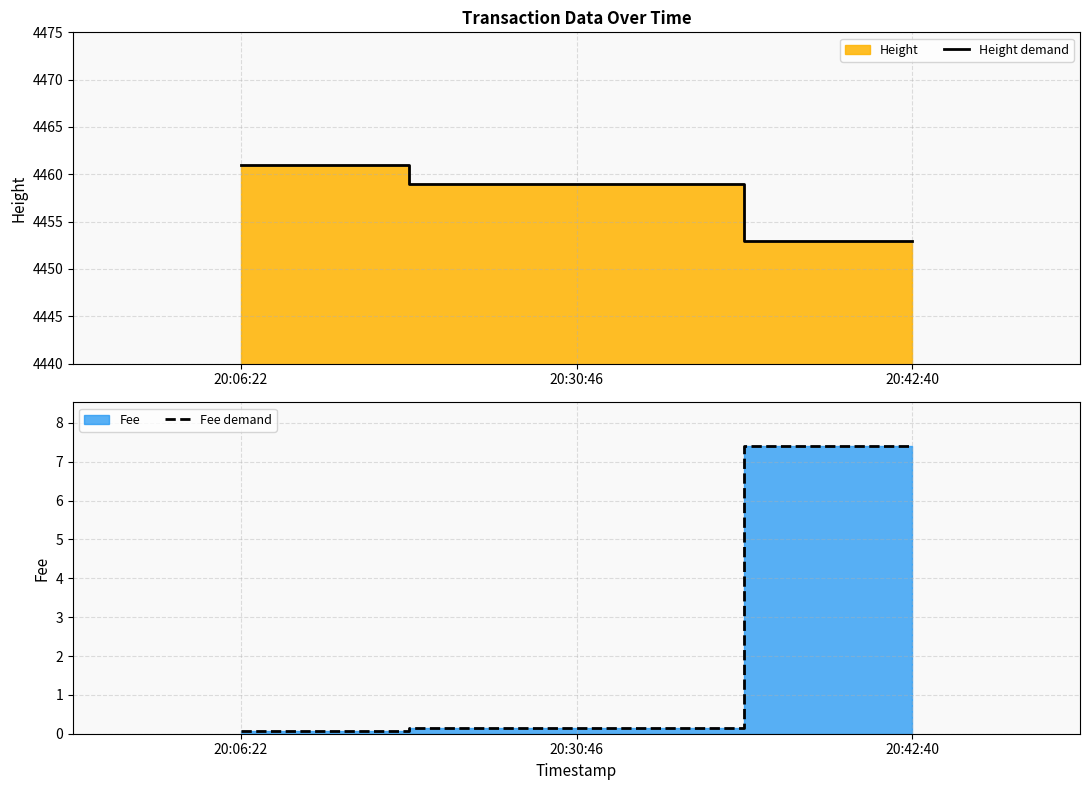

Is the value of Fee demand at 20:42:40 greater than the value of Height demand at 20:42:40?

No